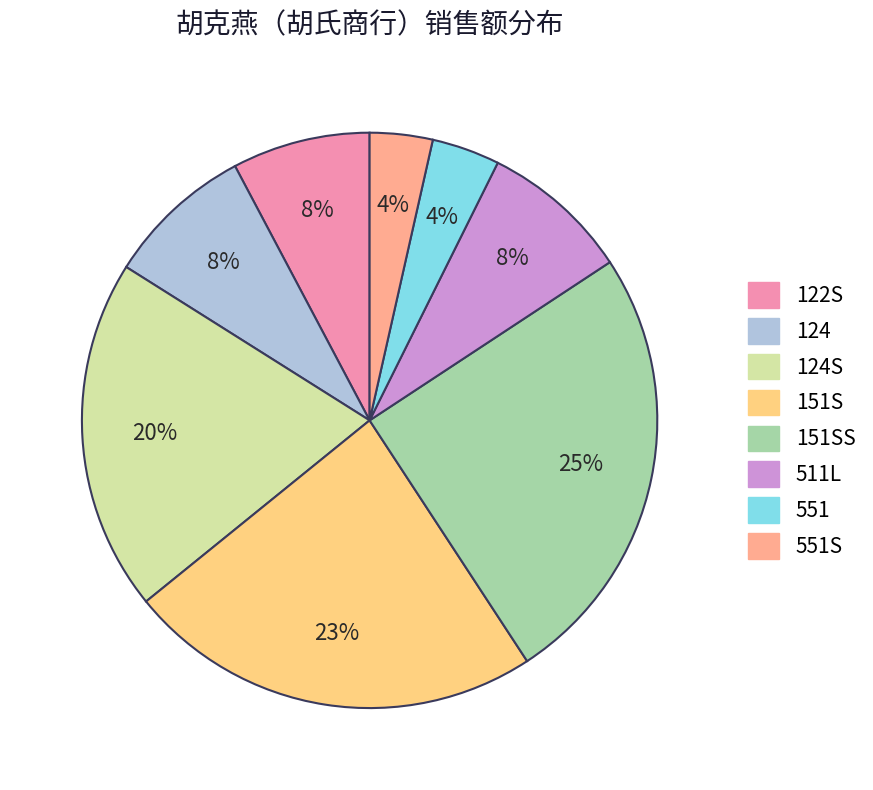

To the nearest percent, what percentage of the pie is 151S?

23%